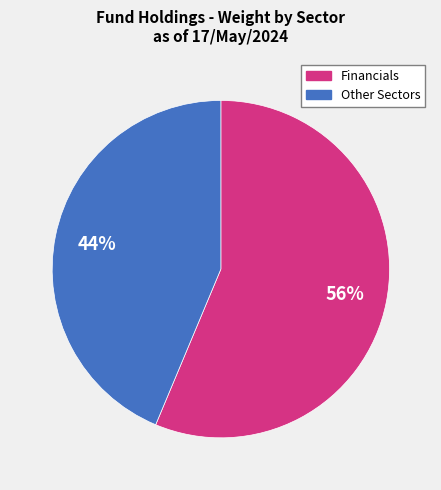

Does any single category account for the majority?

Yes